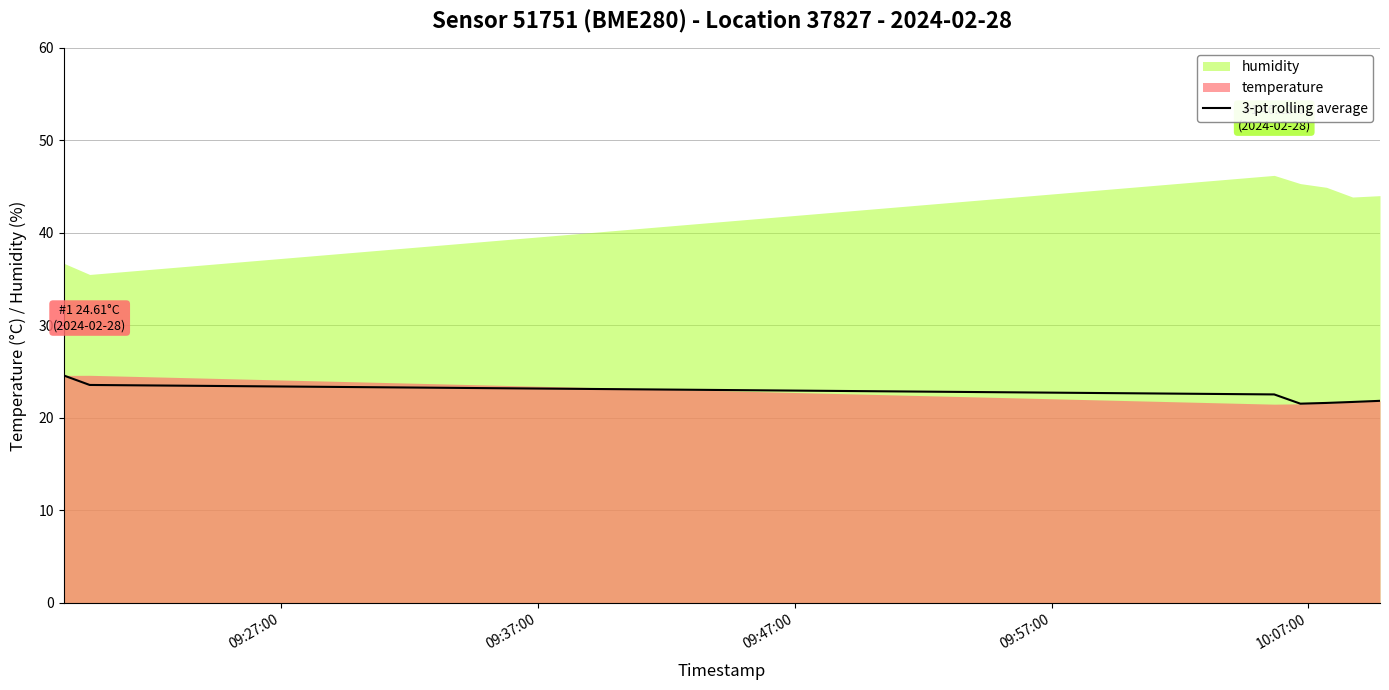

What is the highest value of the 3-pt rolling average series?

24.6